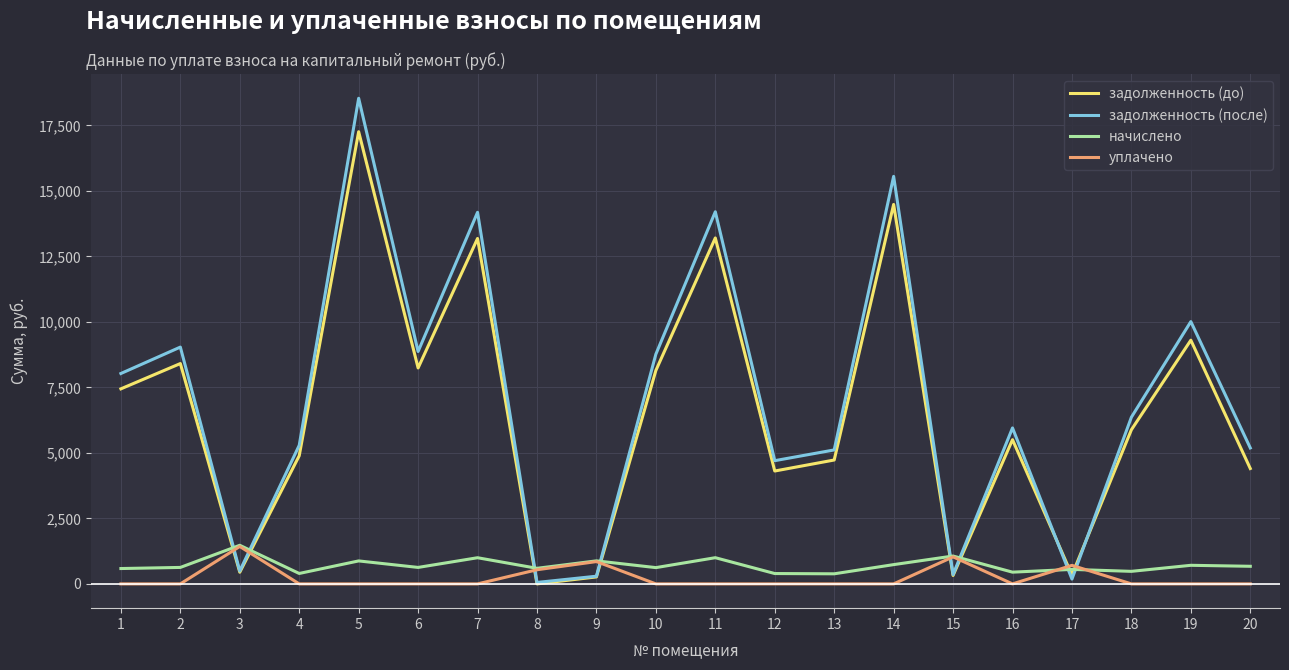

How many interior local peaks does the задолженность (после) series have?

7